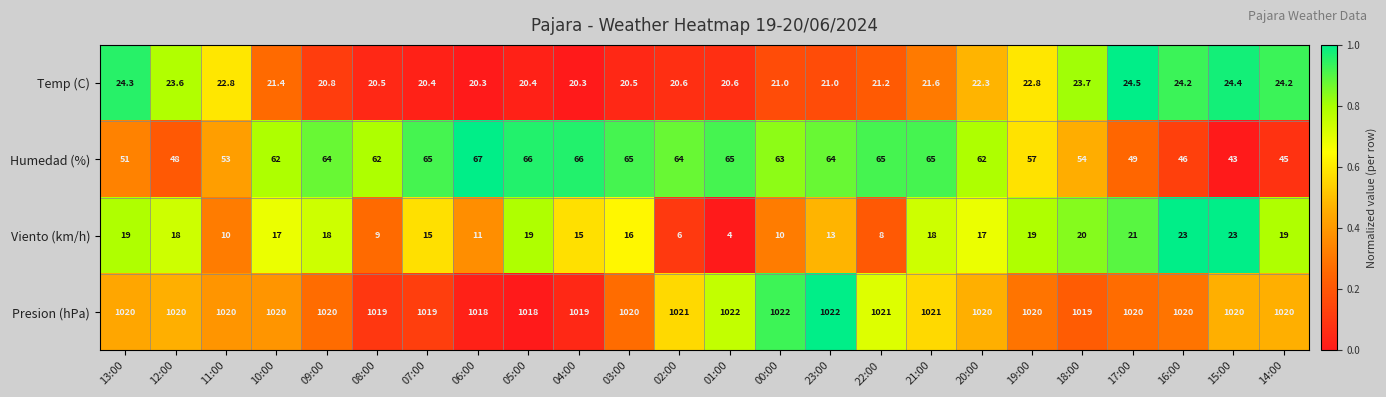

Which series changed the most between 08:00 and 02:00?

Viento (km/h)